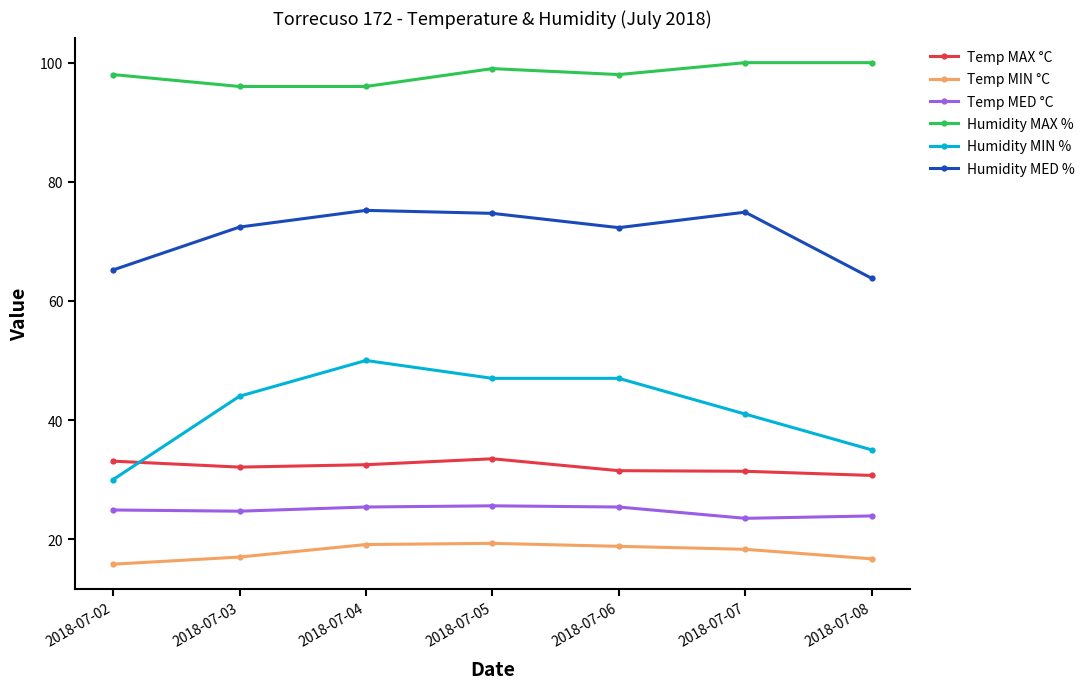

What is the maximum value for Temp MAX °C?

33.5